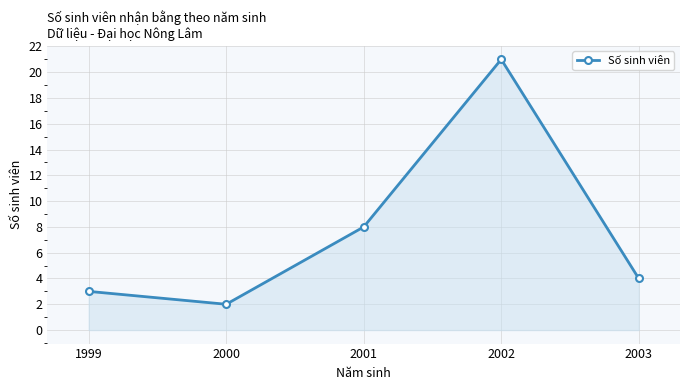

What is the difference between the values at 2003 and 2001?

4